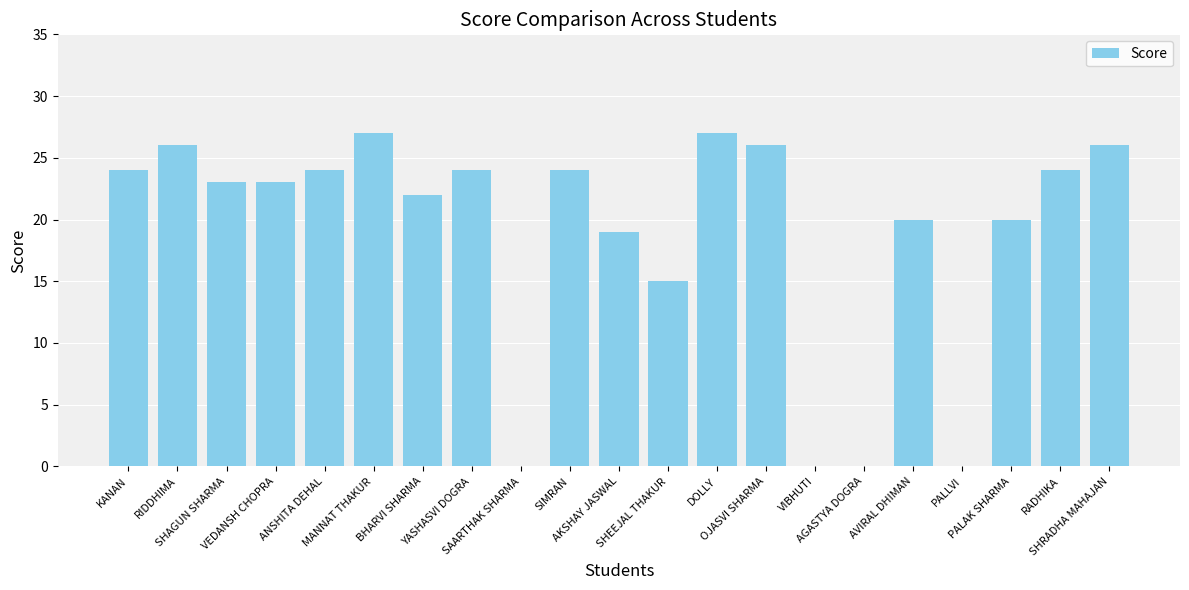

The chart shows a value of 9 at DOLLY. True or false?

False